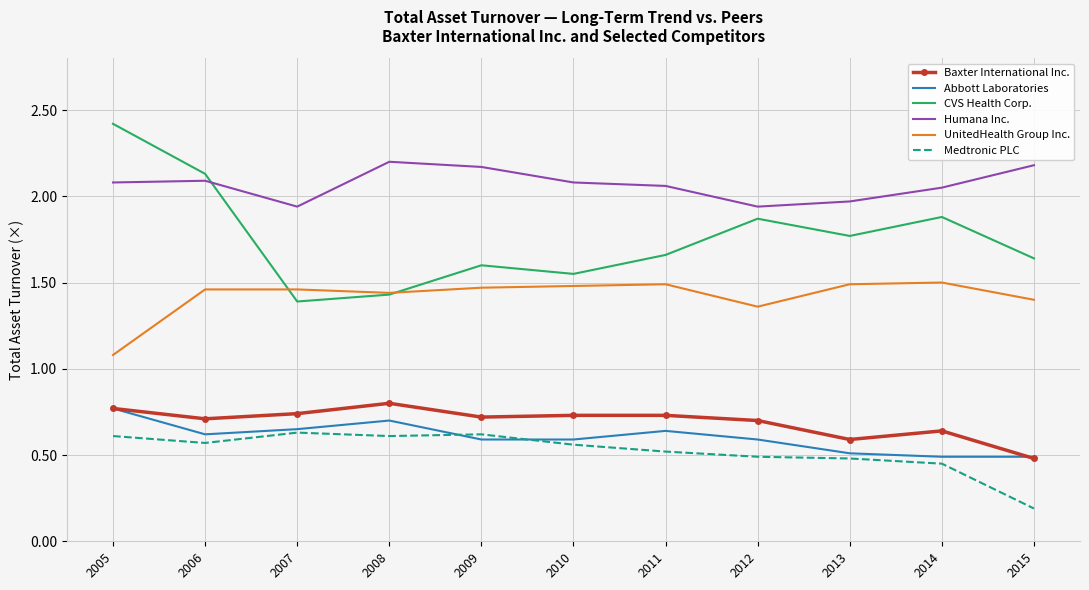

At 2010, list the series in order from smallest to largest.

Medtronic PLC, Abbott Laboratories, Baxter International Inc., UnitedHealth Group Inc., CVS Health Corp., Humana Inc.